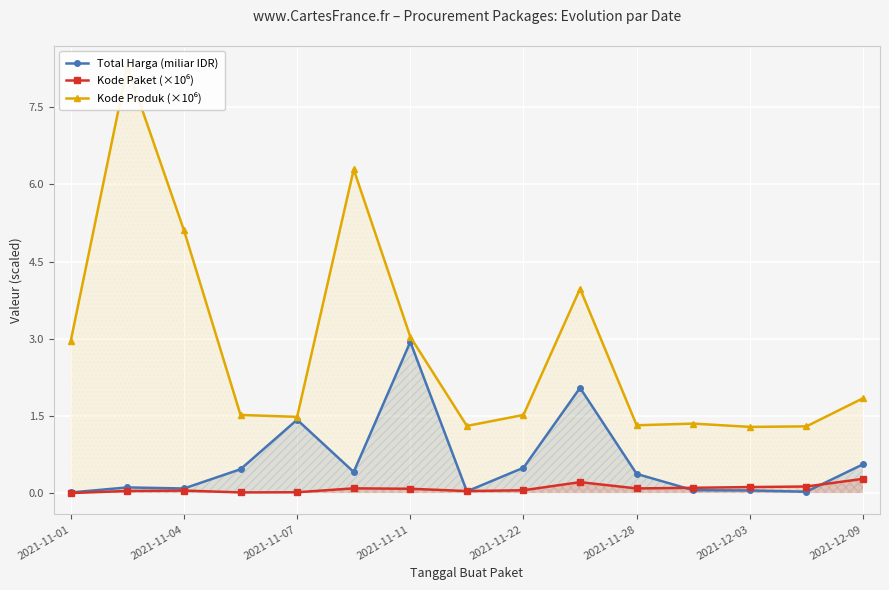

The value of Kode Produk (×10⁶) at 9 is 5.8. True or false?

False